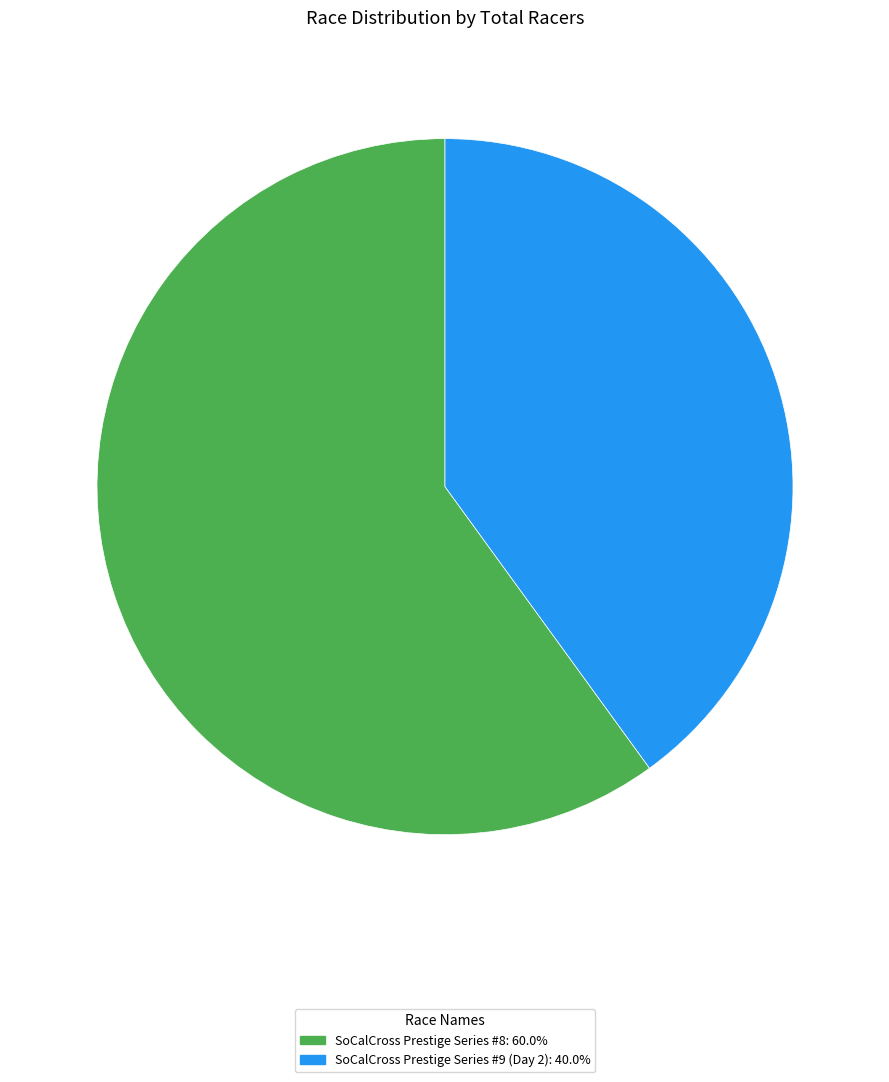

Which slice represents more than half of the pie?

SoCalCross Prestige Series #8